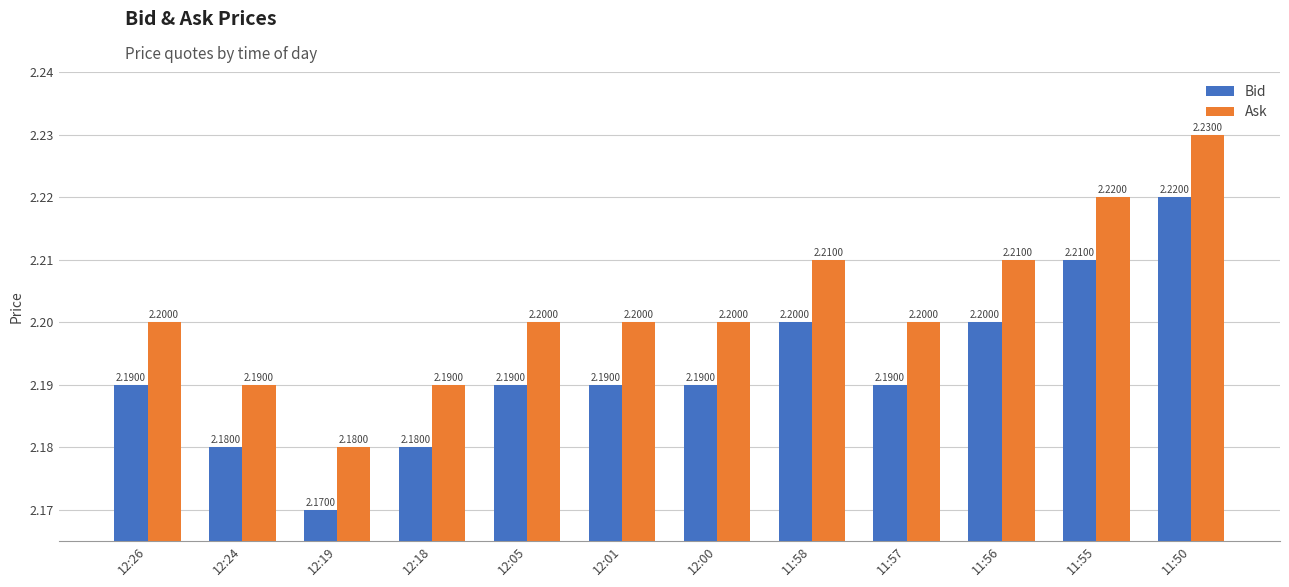

What is the total value across all series at 12:00?

4.4